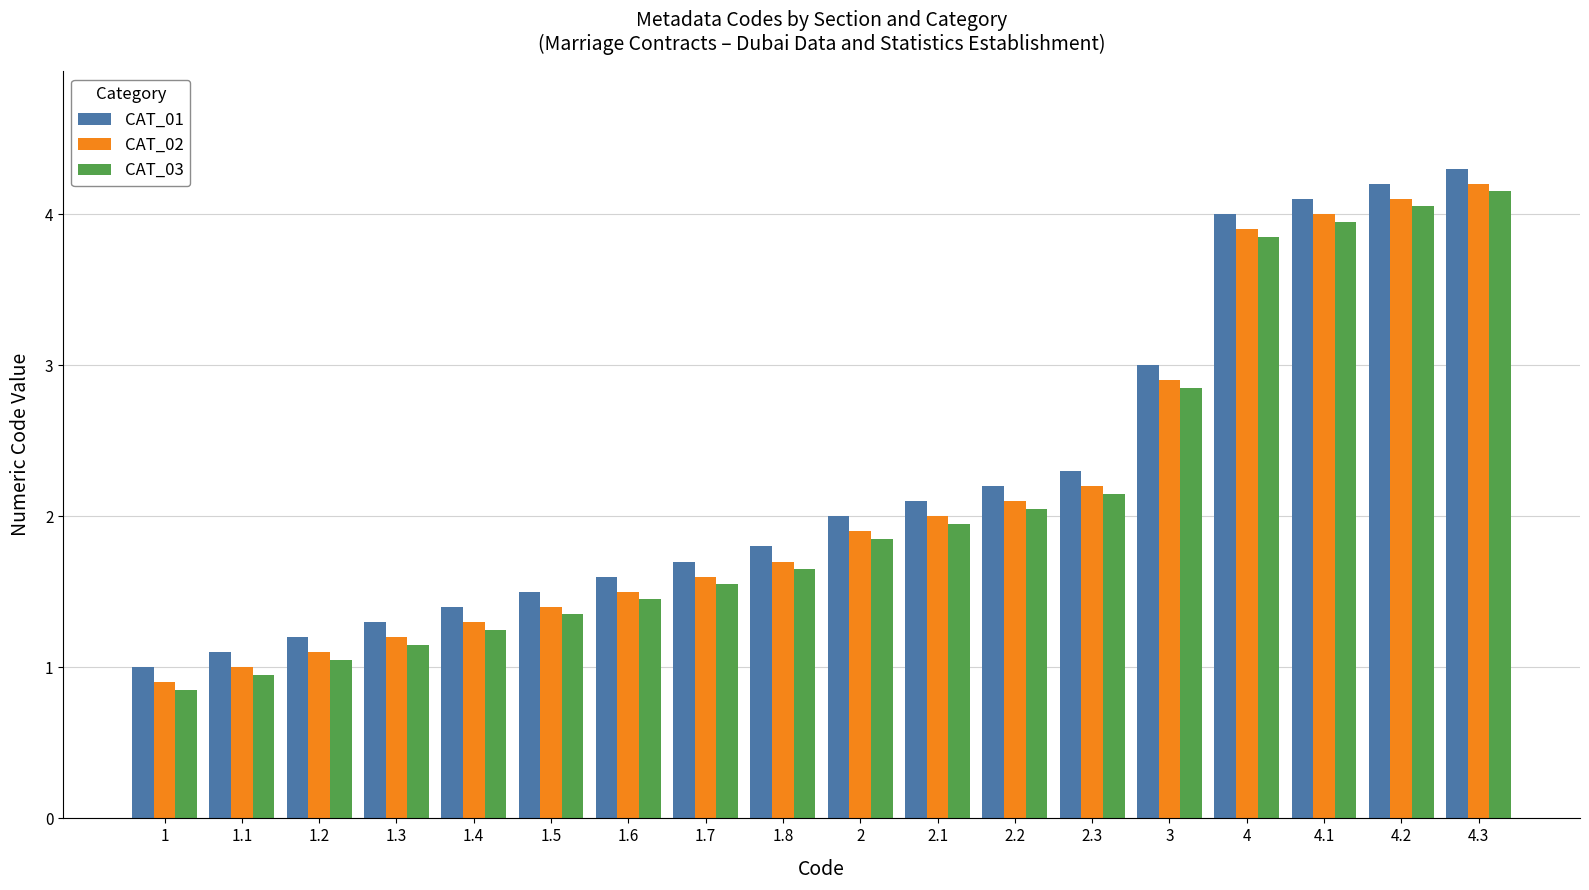

True or false: CAT_02 has a value of 1.7 at 1.4.

False